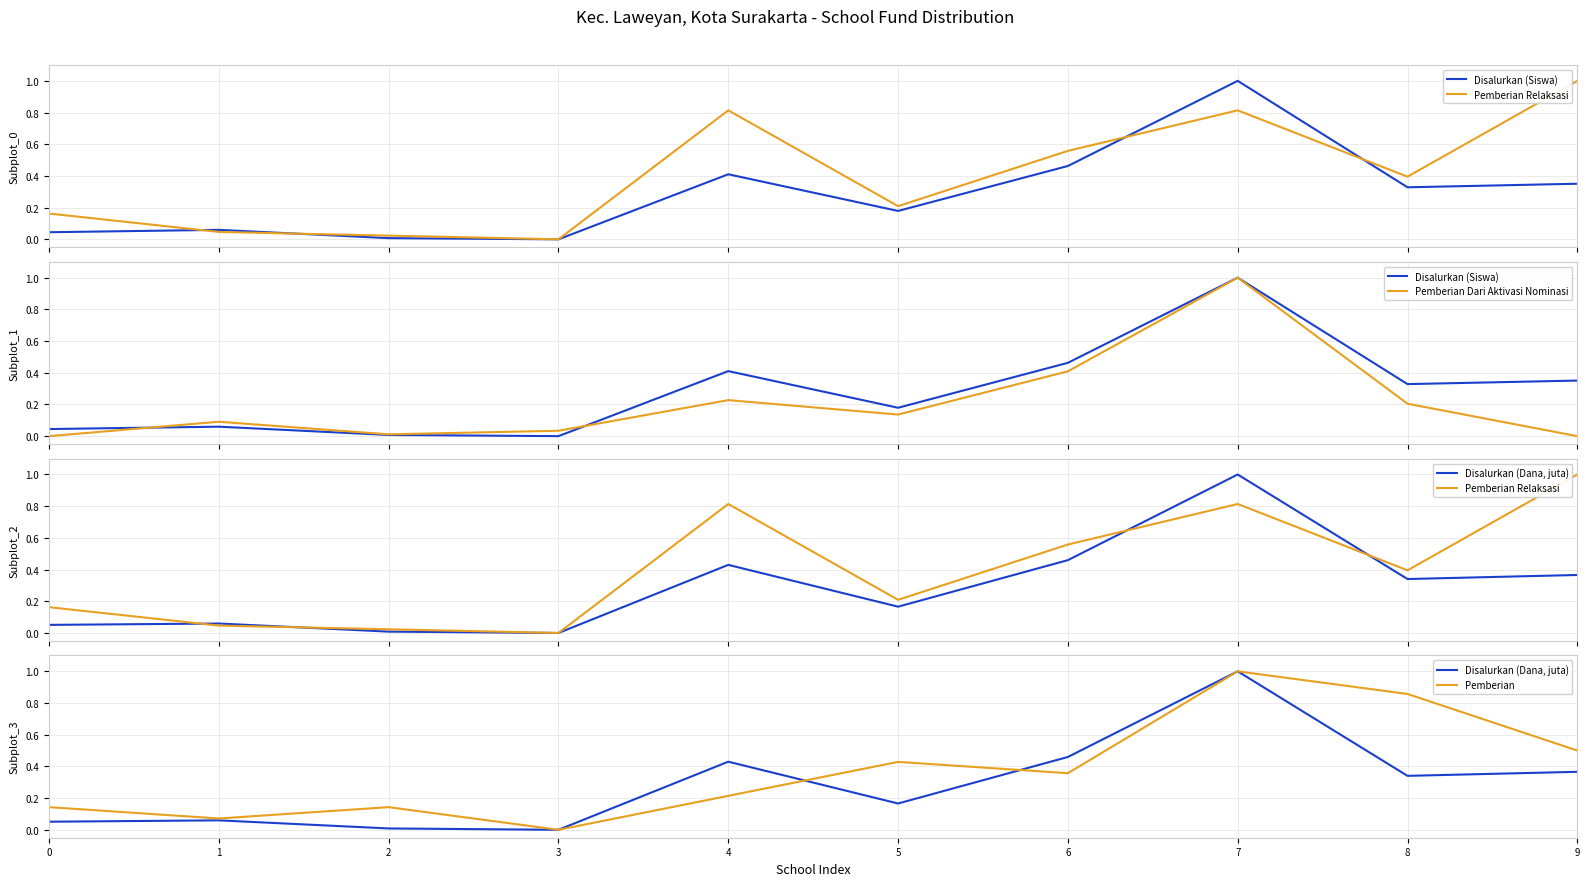

Which series ends up on top after the final intersection of Pemberian Relaksasi and Pemberian?

Pemberian Relaksasi